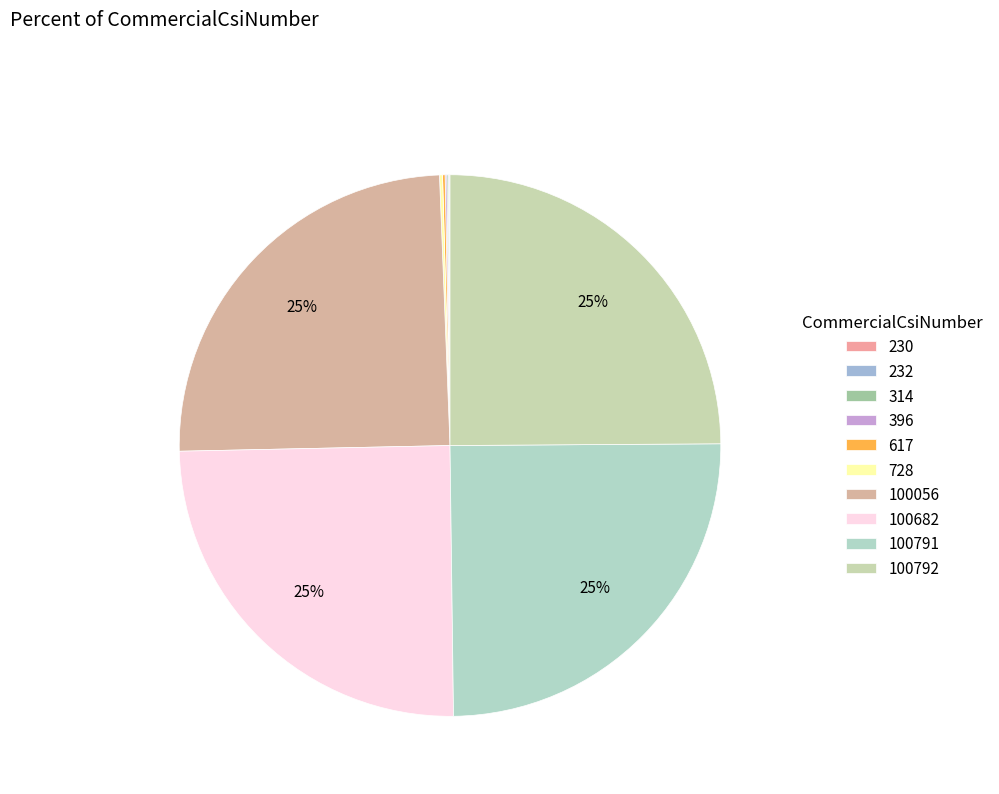

How much of the chart is everything except 100056?

75.3%